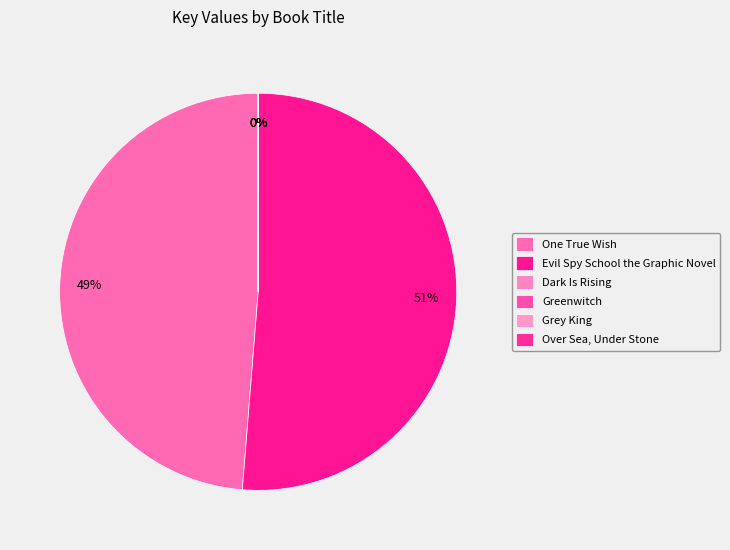

The Evil Spy School the Graphic Novel slice represents 51% of the pie. True or false?

True